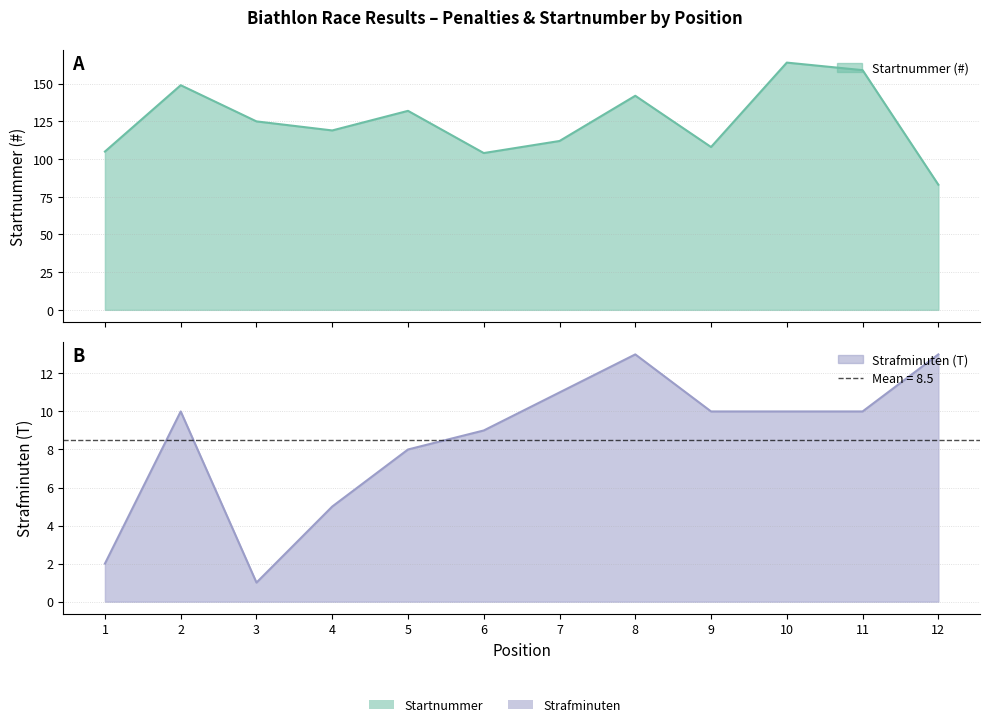

How many values in the Strafminuten series are below 10?

5